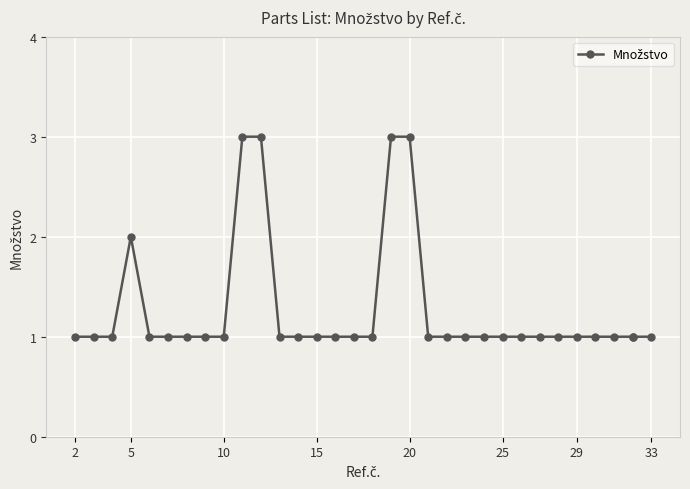

How many points are higher than both their immediate neighbors (excluding endpoints)?

1